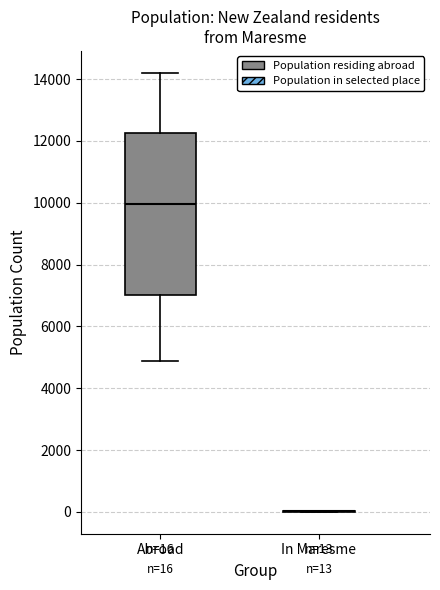

Which box is the tallest, from its lower edge to its upper edge?

Abroad